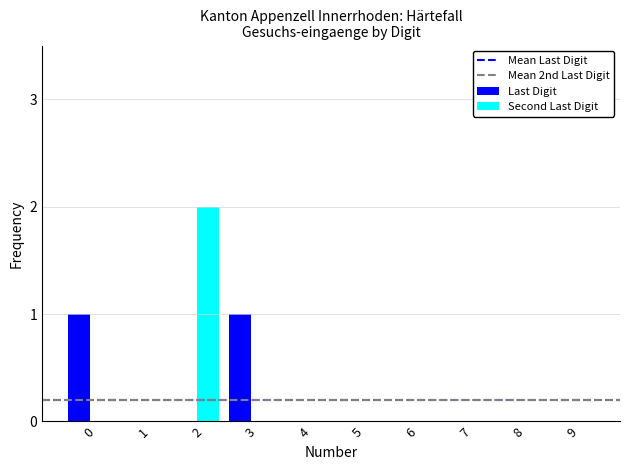

The value of Last Digit at 4 is -1. True or false?

False